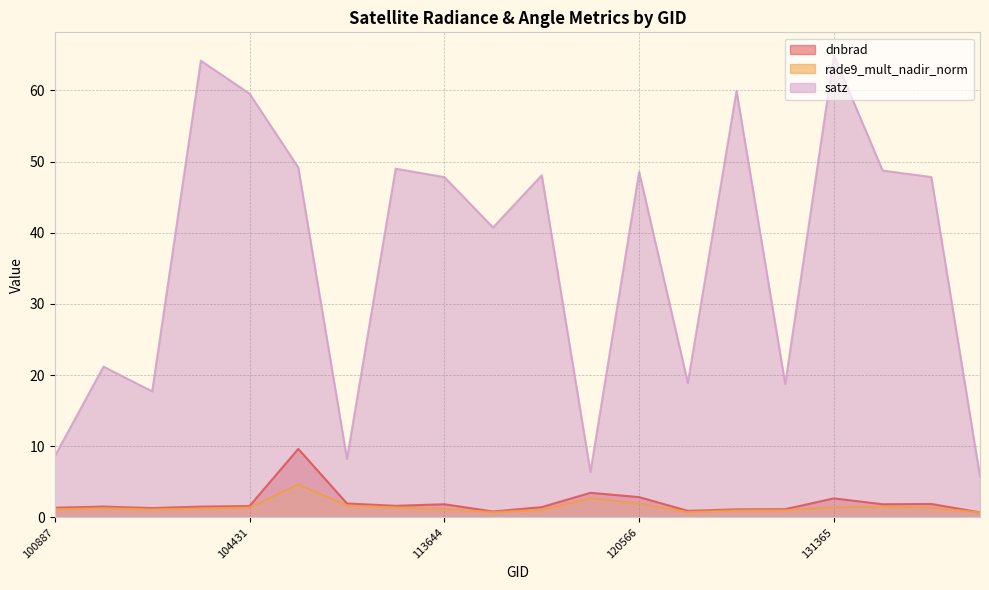

What is the value of the rade9_mult_nadir_norm point at the 19th from the left?

1.4